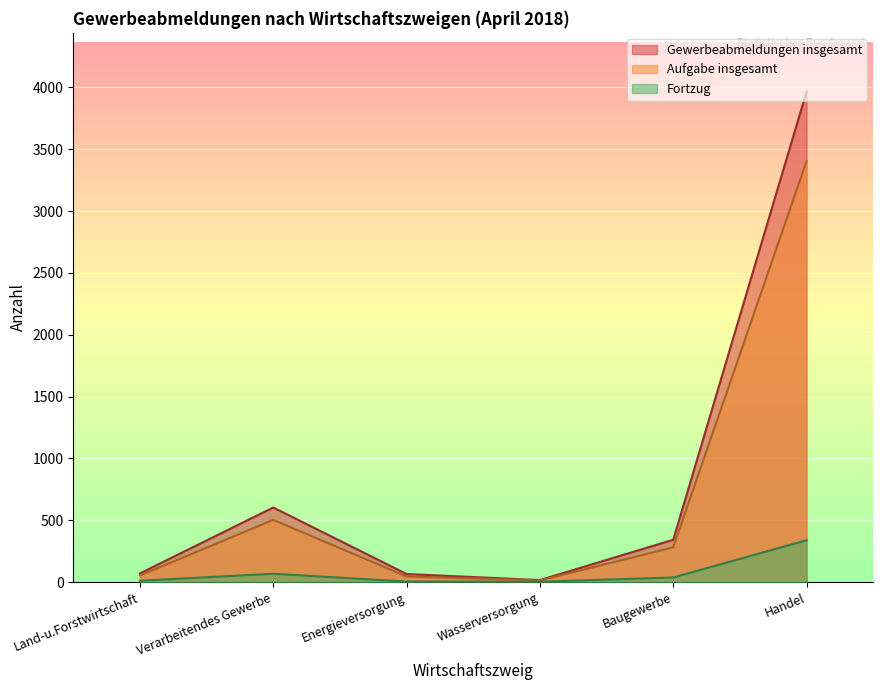

The Aufgabe insgesamt series shows 1178 at Handel. True or false?

False